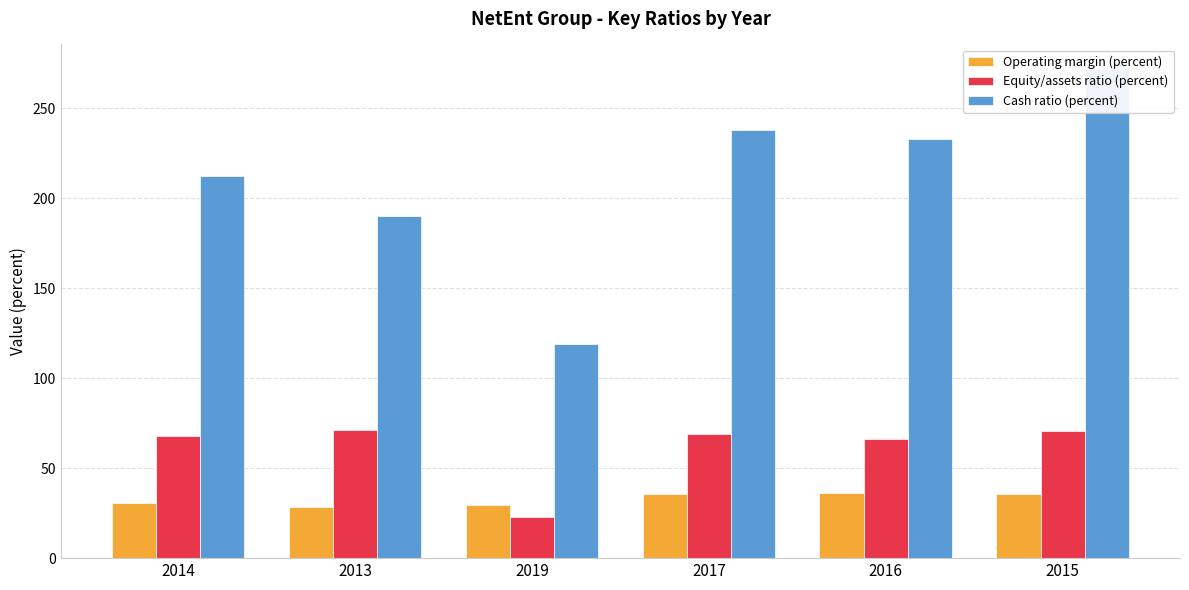

Reading right to left, extract all data points from this chart.

Operating margin (percent): 2015=35.7	2016=36.4	2017=35.6	2019=29.5	2013=28.5	2014=30.7
Equity/assets ratio (percent): 2015=70.6	2016=66.1	2017=69.2	2019=23.1	2013=71.4	2014=67.9
Cash ratio (percent): 2015=272.0	2016=233.1	2017=238.2	2019=119.1	2013=190.3	2014=212.6